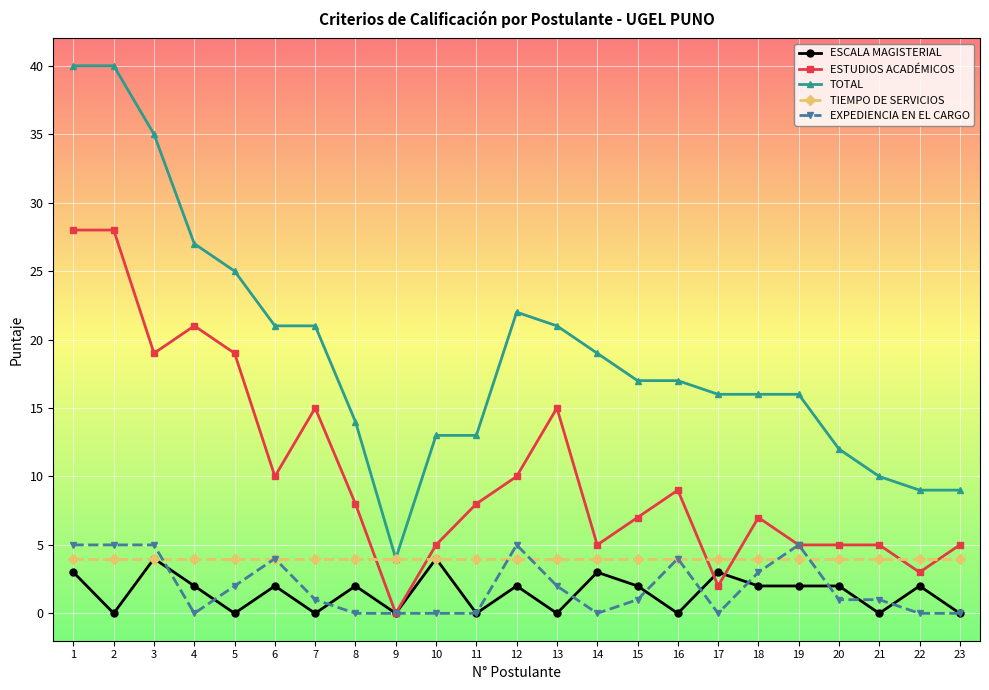

The ESTUDIOS ACADÉMICOS series shows 8 at 19. True or false?

False